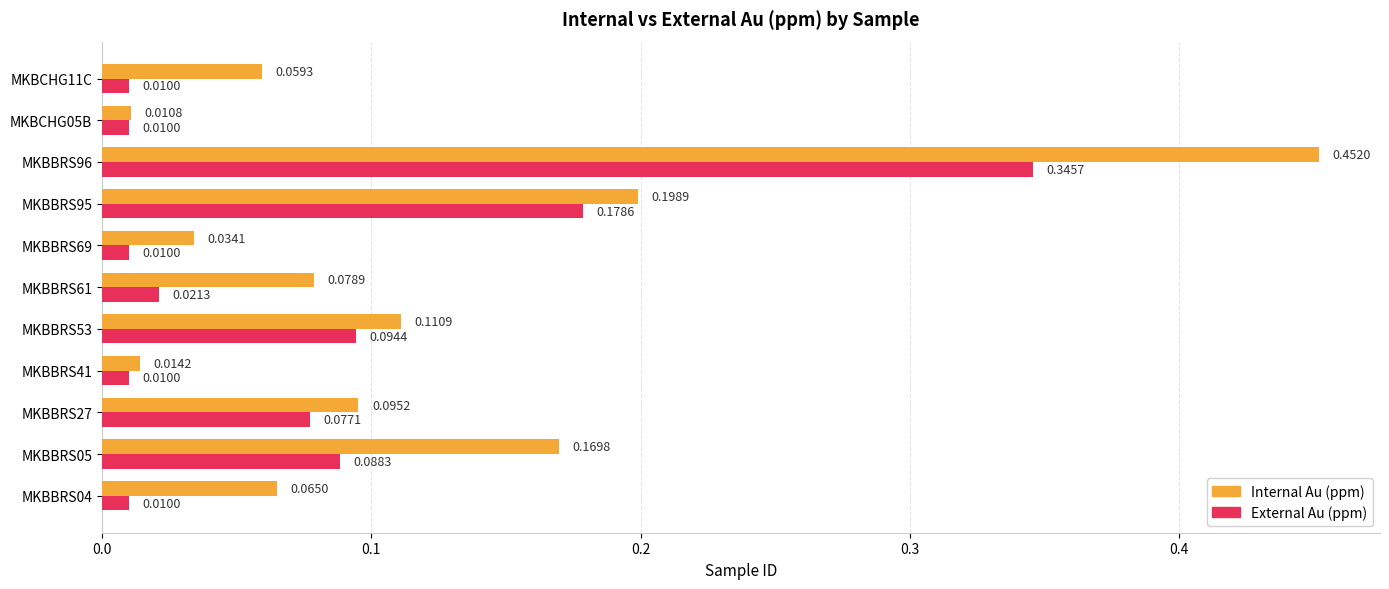

Rank the series at MKBBRS69 from lowest to highest value.

External Au (ppm), Internal Au (ppm)